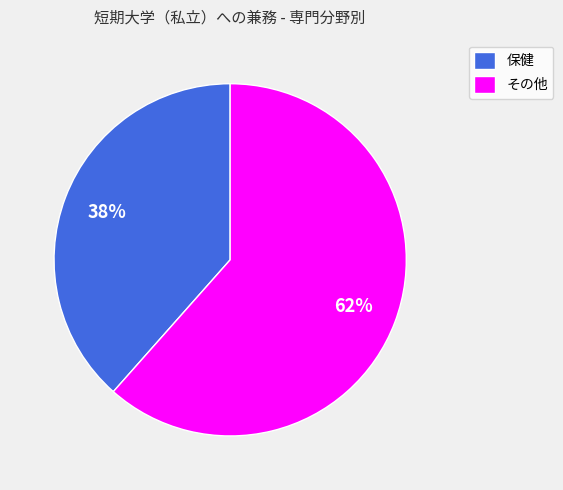

To the nearest percent, what percentage of the pie is 保健?

38%